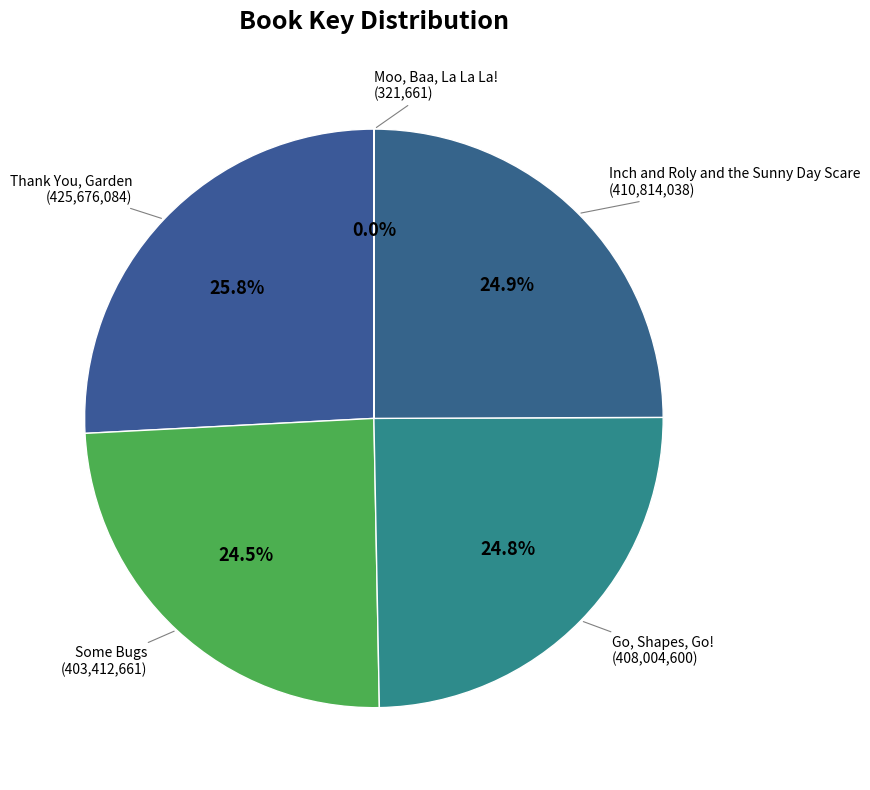

Approximately how many times larger is the value at Go, Shapes, Go! compared to Some Bugs?

1.0